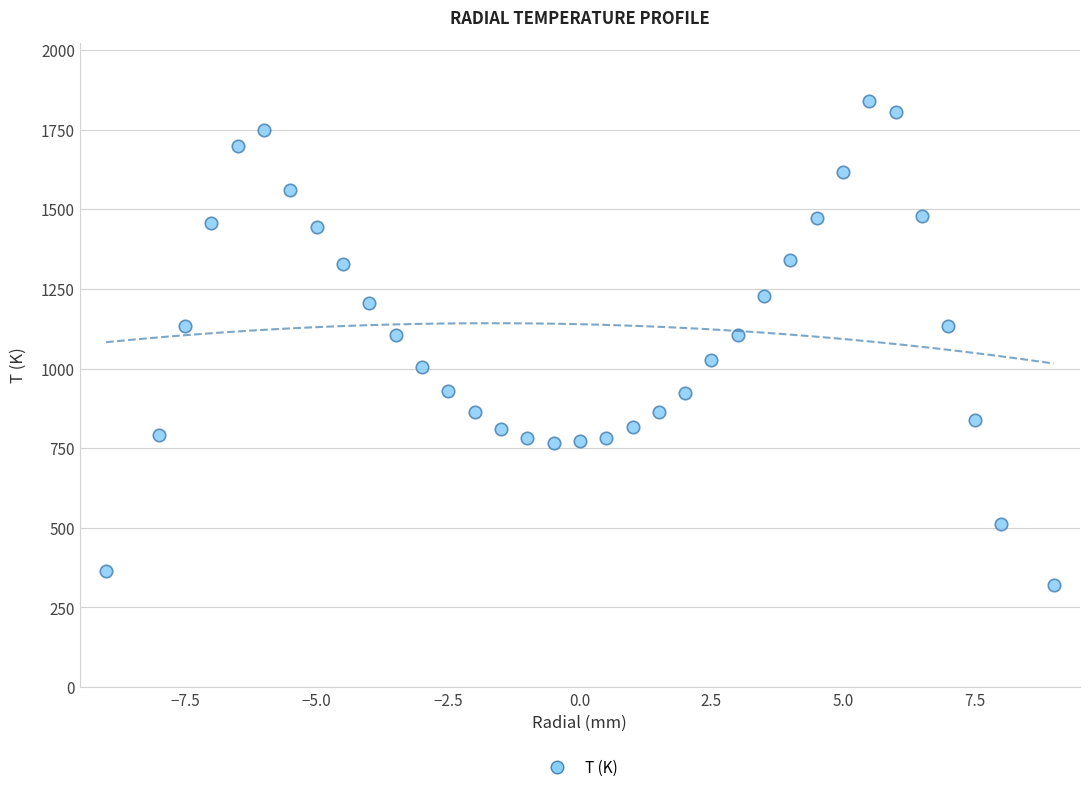

What is the range of X values (max minus min)?

18.0